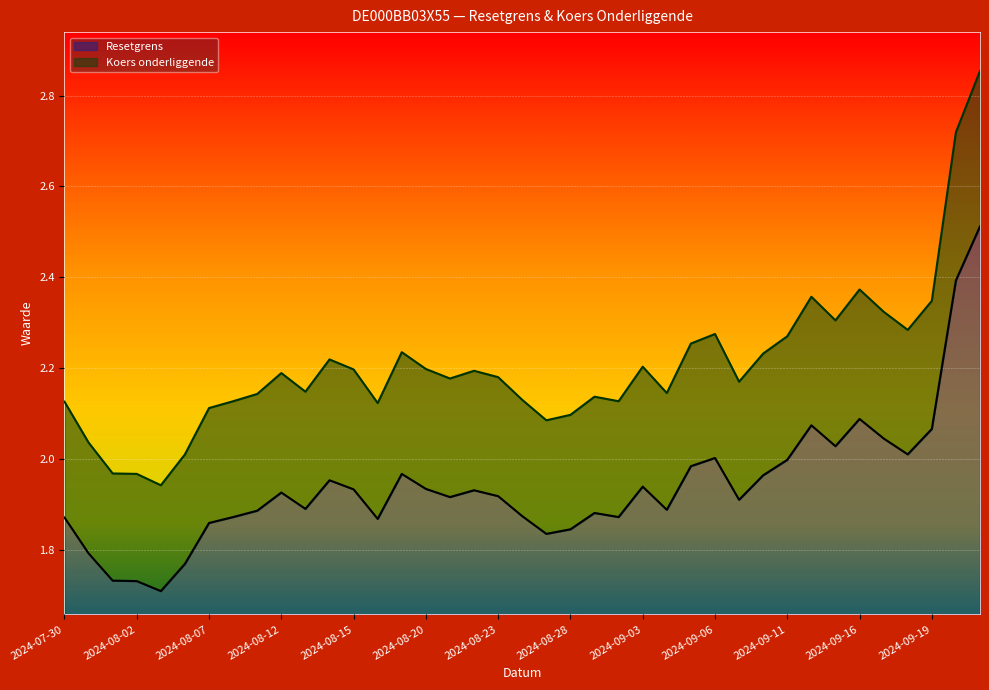

How many interior local valleys does the Koers onderliggende series have?

10